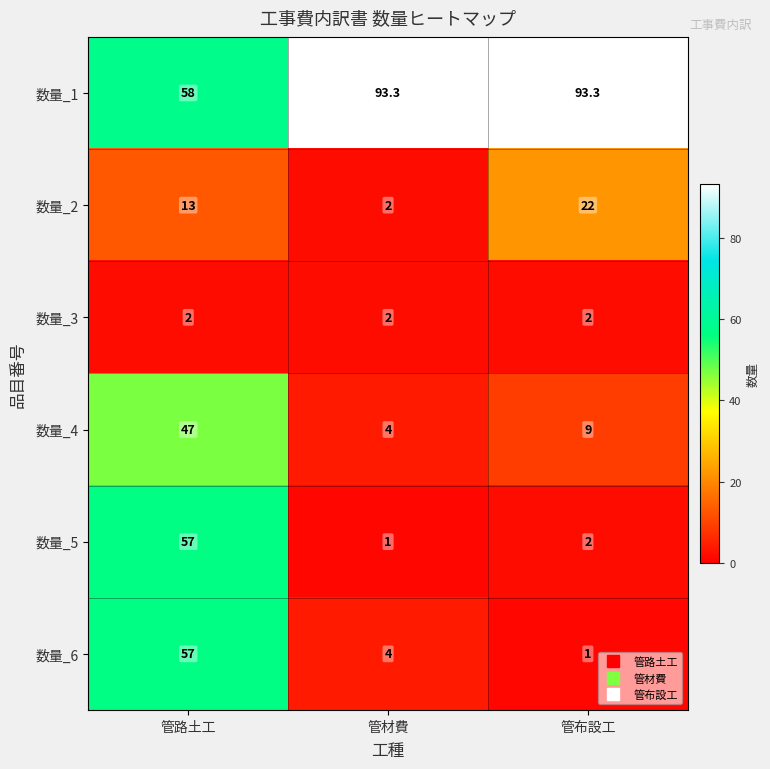

What is the total value across all series at 管路土工?

234.0